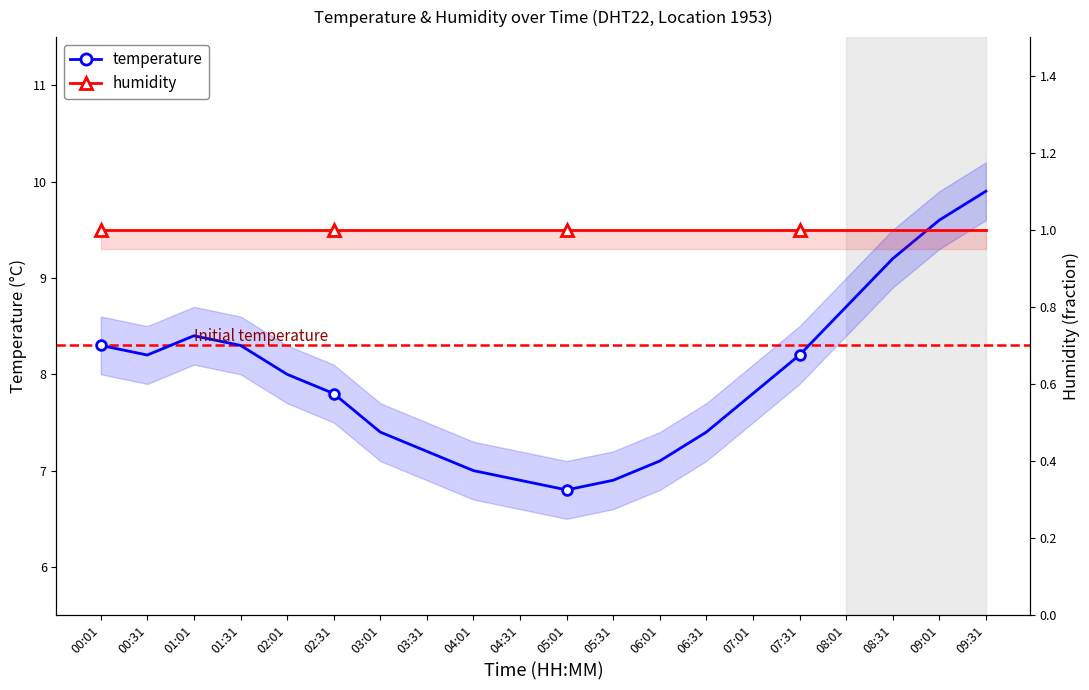

True or false: humidity and temperature cross at least once.

False